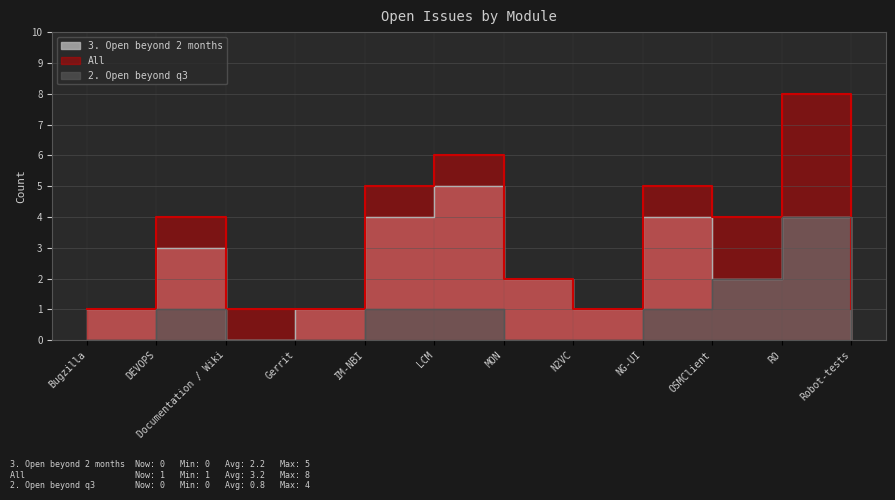

What is the total value across all series at Bugzilla?

2